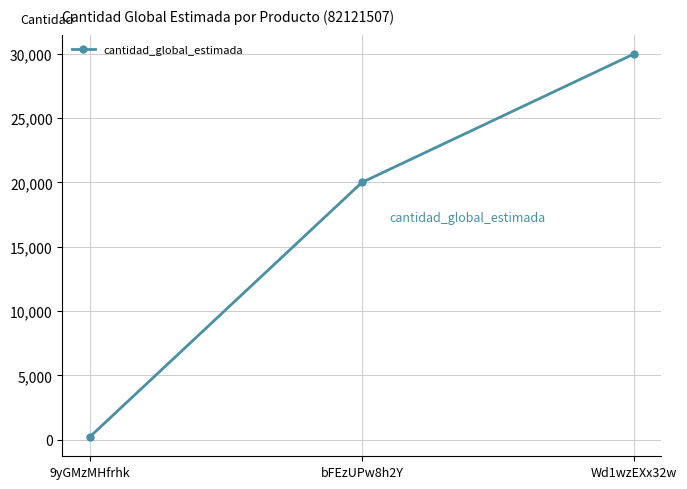

At which category does the chart reach its peak across all series?

Wd1wzEXx32w